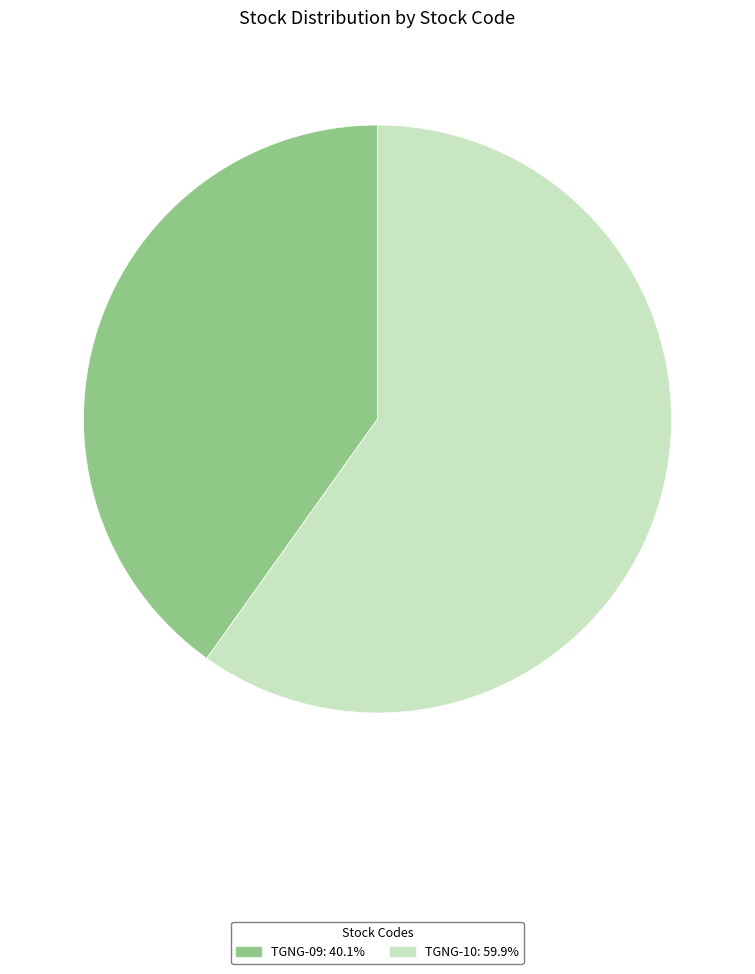

Do TGNG-09 and TGNG-10 together represent more than half of the pie?

Yes